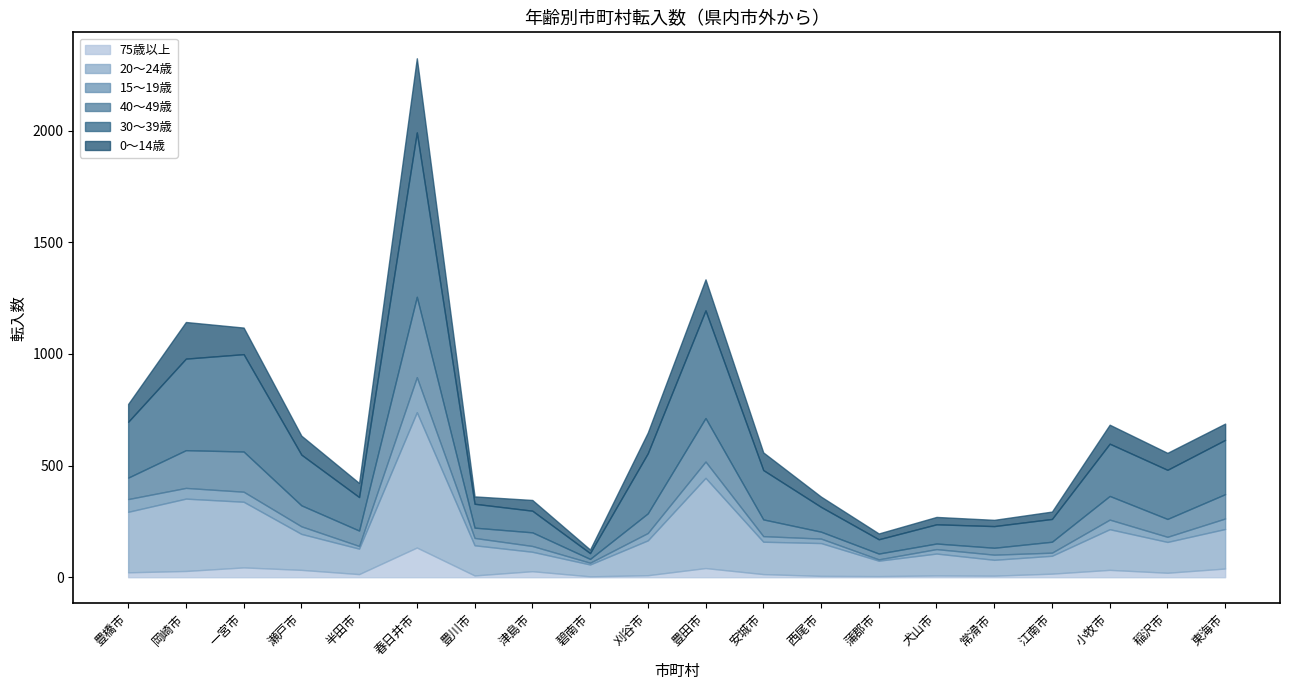

In 20～24歳, how many points are lower than both neighbors (excluding endpoints)?

6